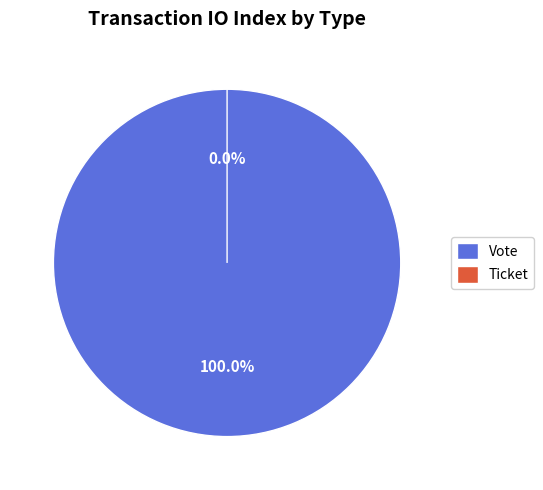

Is it true that Vote is 100% of the pie?

True